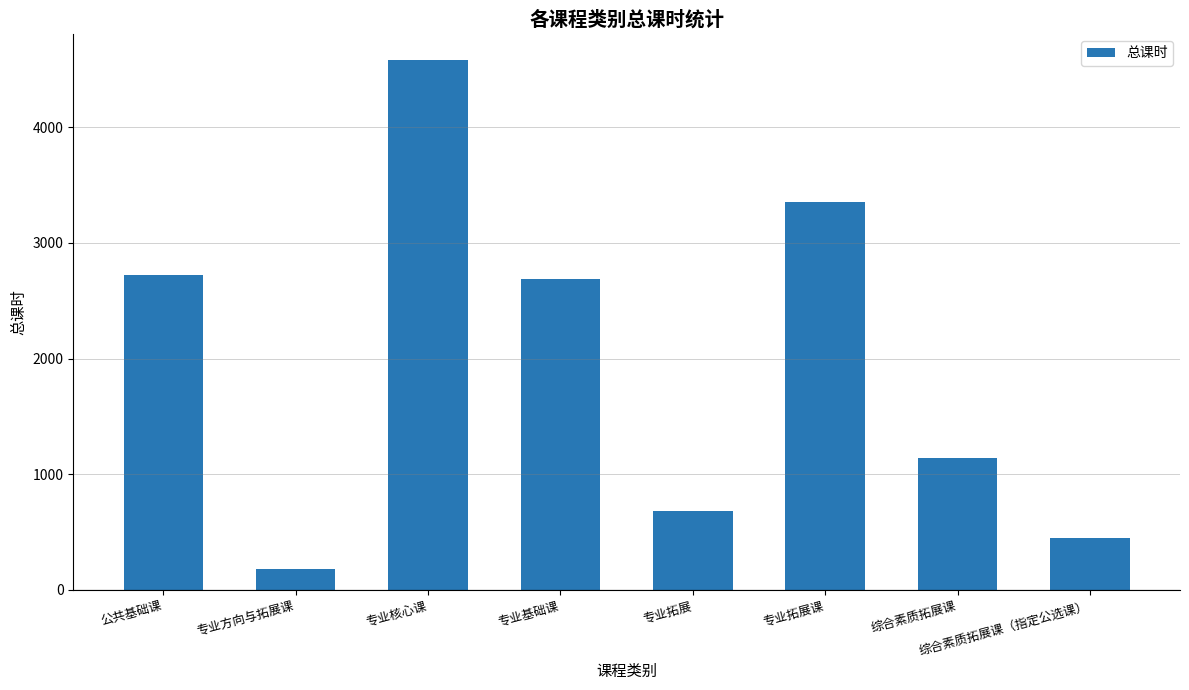

What is the maximum value shown in the chart?

4579